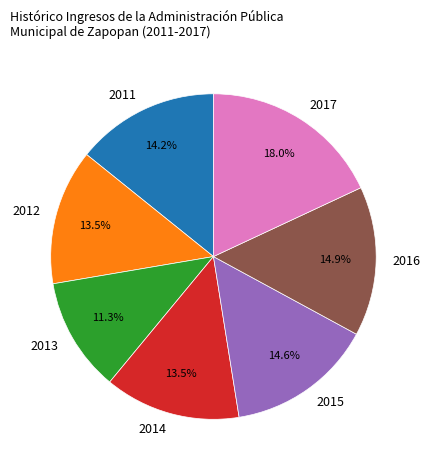

Which slice is the largest?

2017